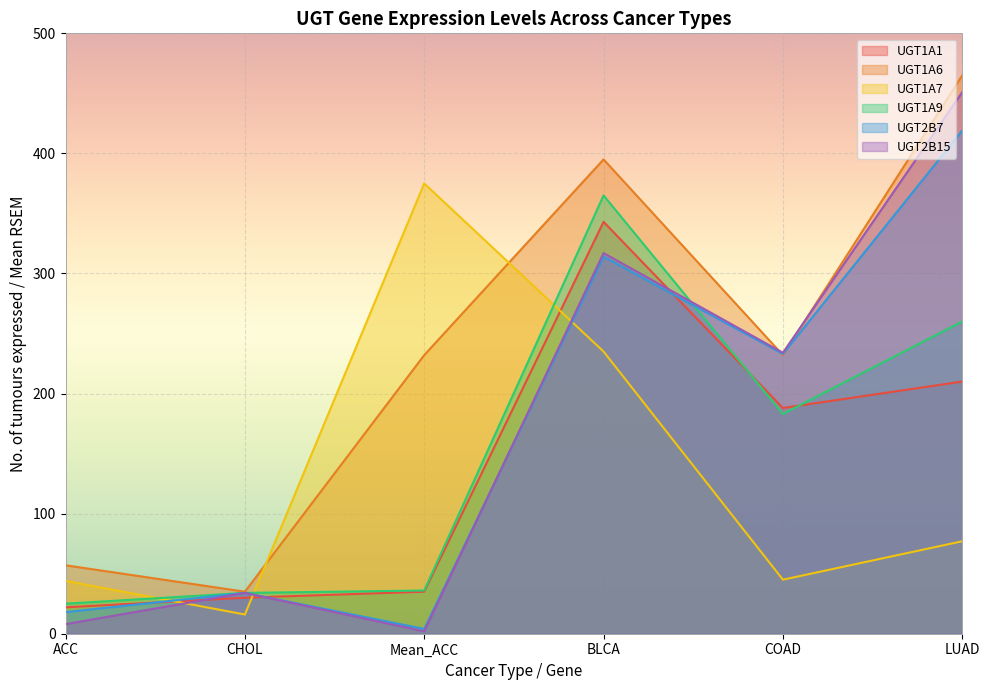

What is the minimum value for UGT1A9?

25